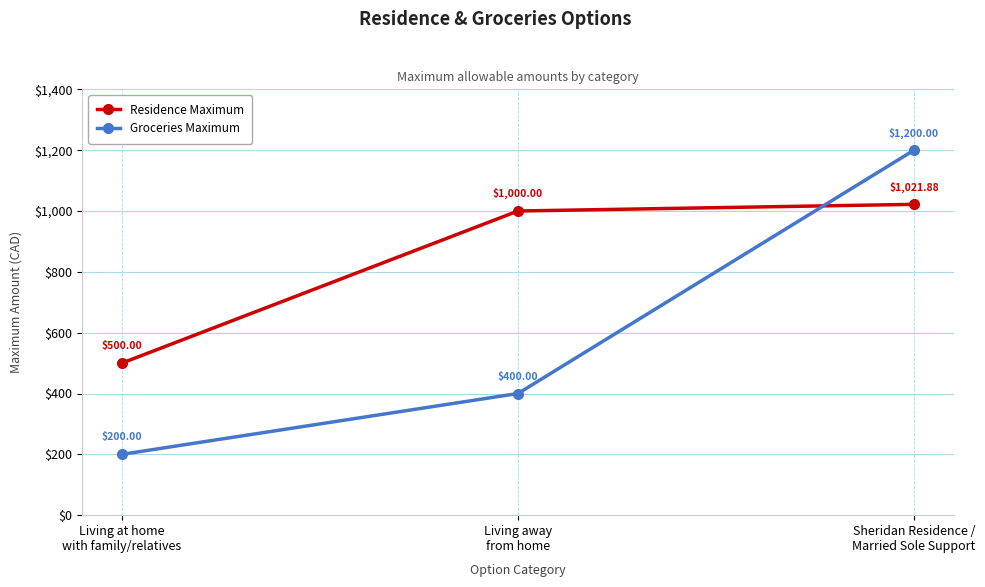

Does the chart have visible grid lines?

Yes